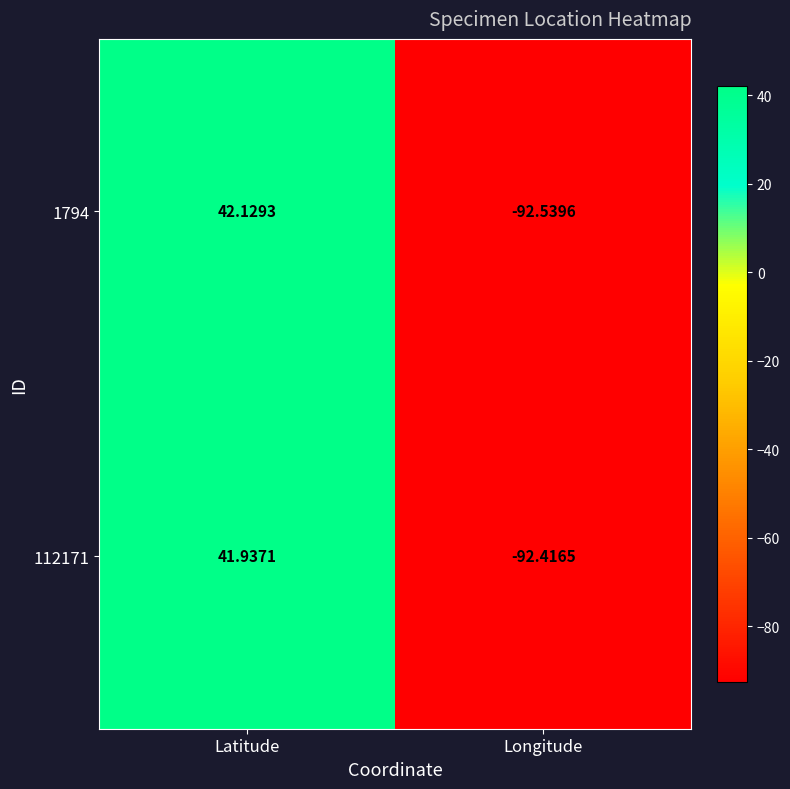

What is the minimum value shown in the chart?

-92.5